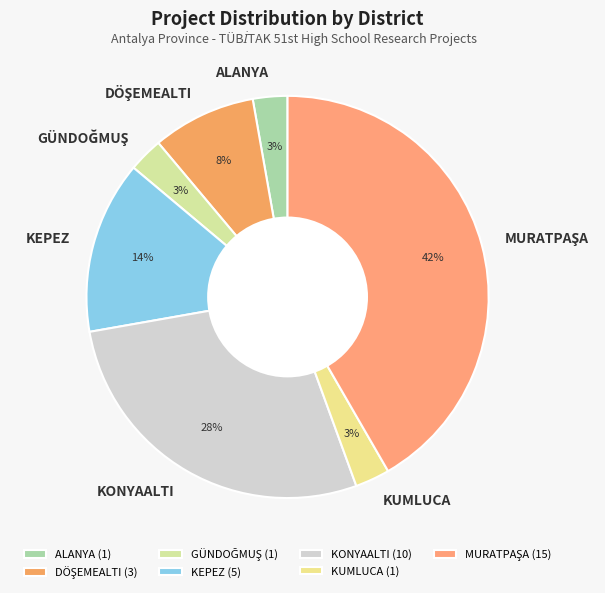

Does KONYAALTI represent more than half of the total?

No